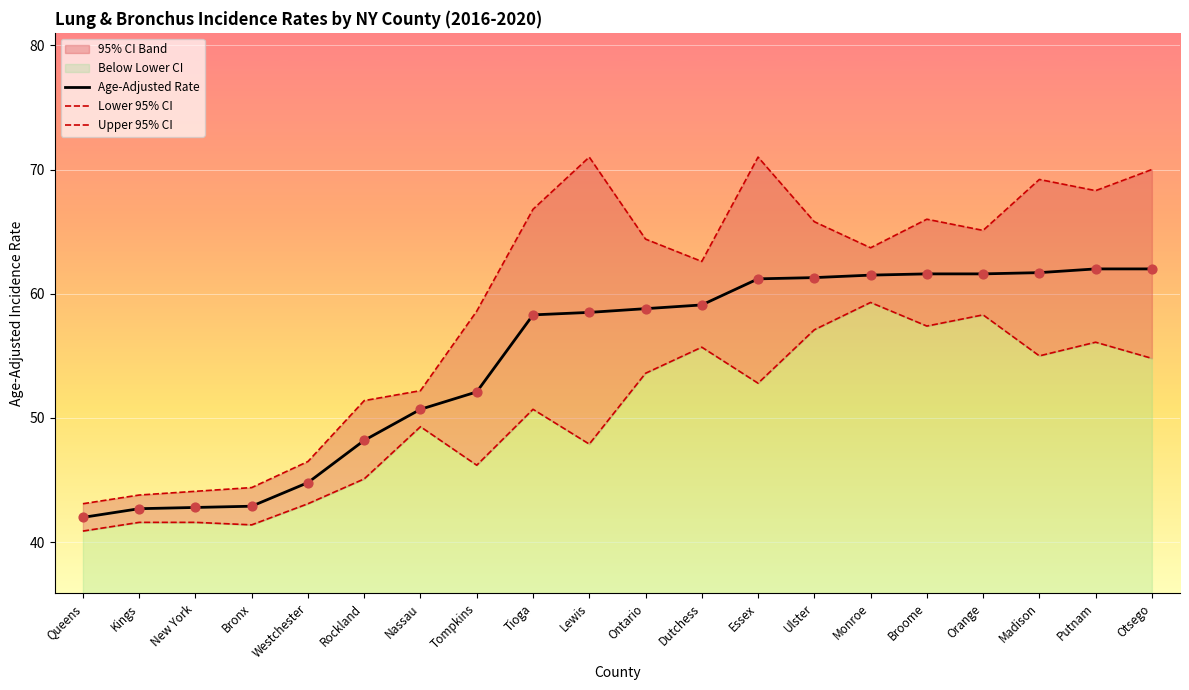

At how many categories does at least one series exceed 52?

14